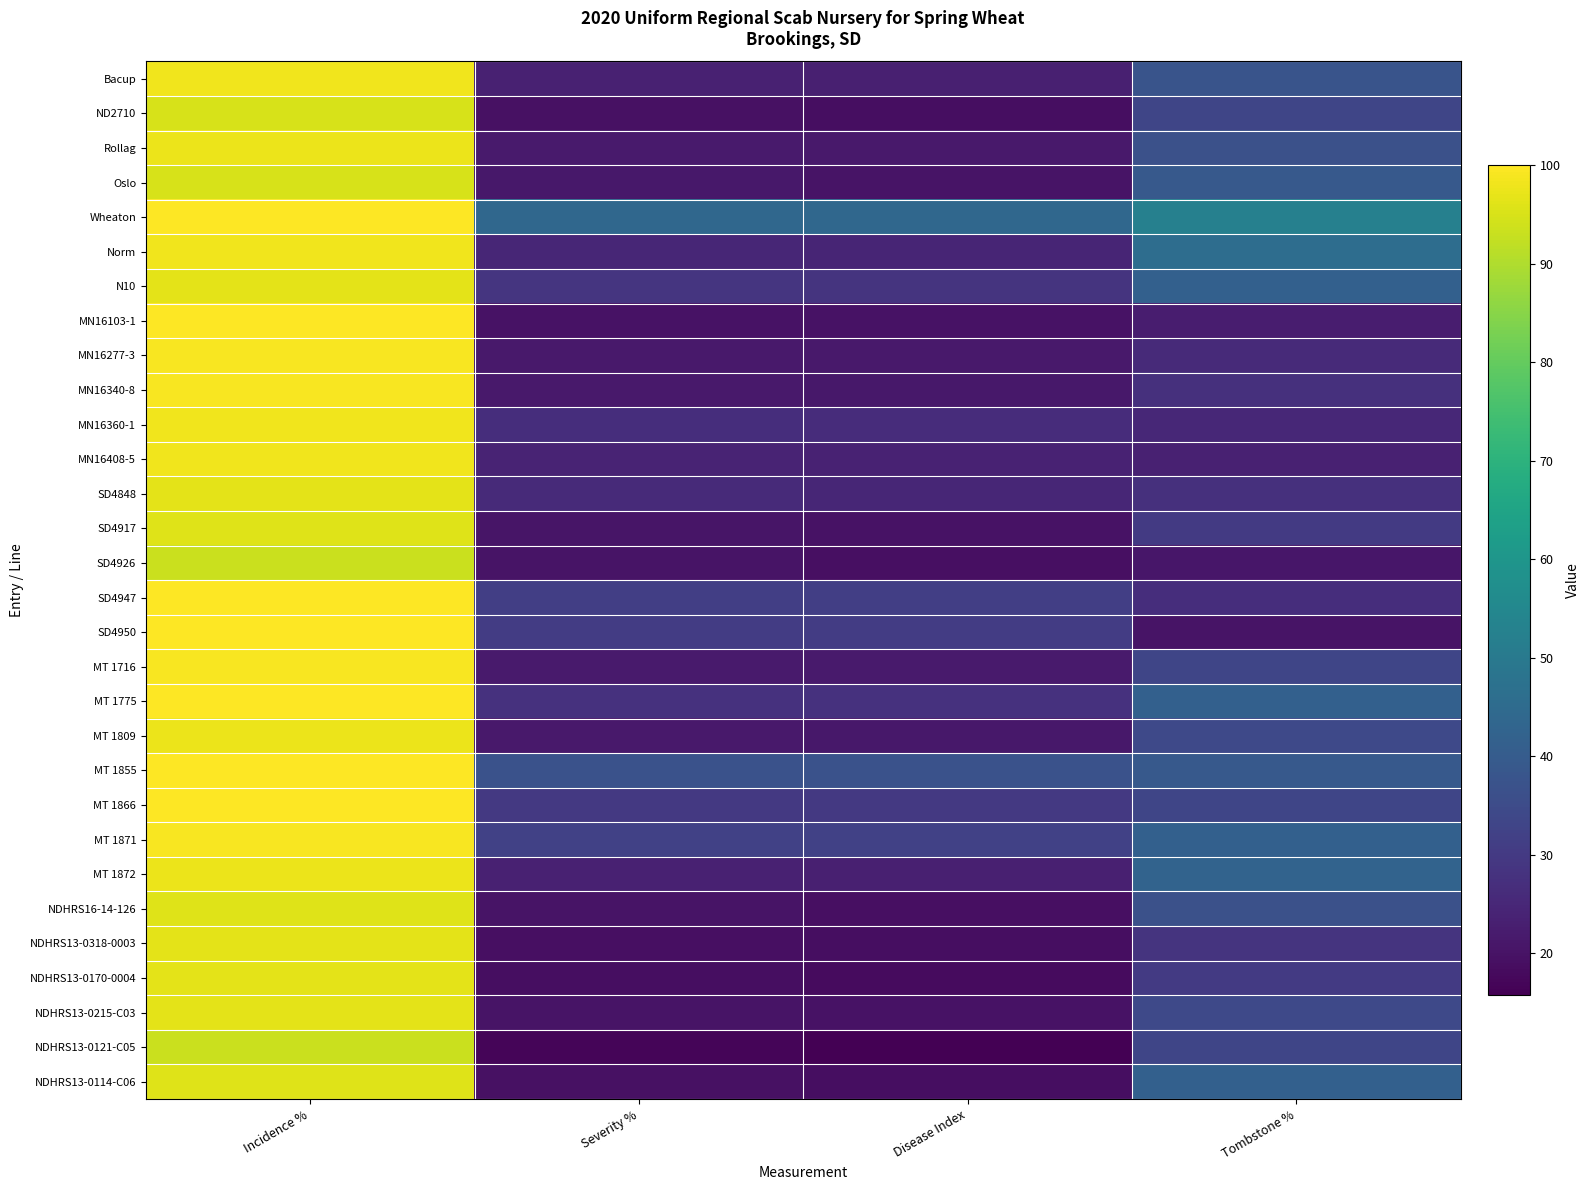

Rank the series at Disease Index from highest to lowest value.

Wheaton, MT 1855, MT 1871, SD4947, SD4950, MT 1866, N10, MT 1775, MN16360-1, SD4848, Norm, MN16408-5, Bacup, MT 1872, MT 1716, MN16277-3, Rollag, MN16340-8, MT 1809, Oslo, MN16103-1, SD4917, NDHRS13-0215-C03, NDHRS16-14-126, SD4926, NDHRS13-0114-C06, ND2710, NDHRS13-0318-0003, NDHRS13-0170-0004, NDHRS13-0121-C05